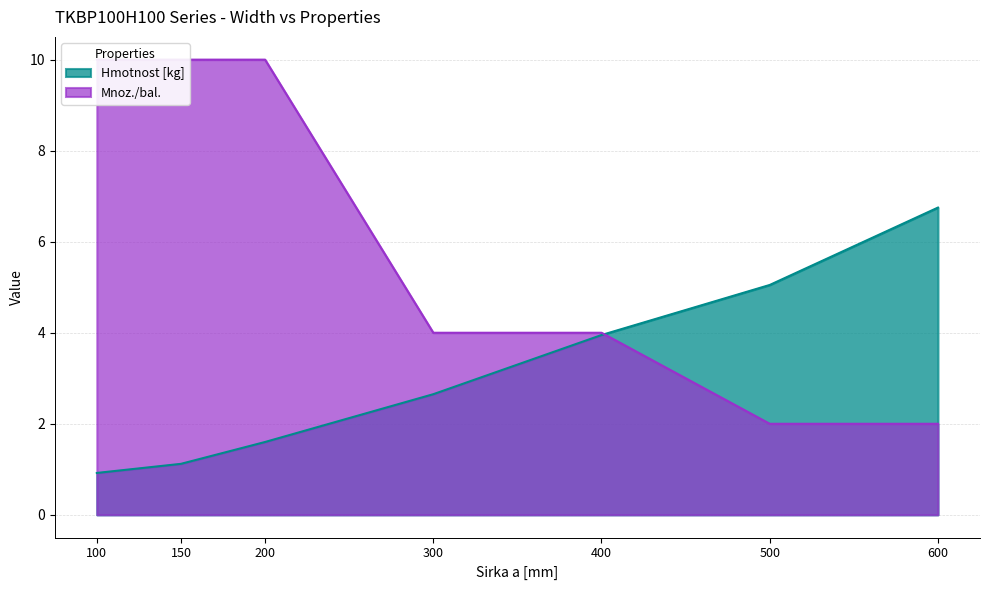

Which series has the widest spread of values?

Mnoz./bal.